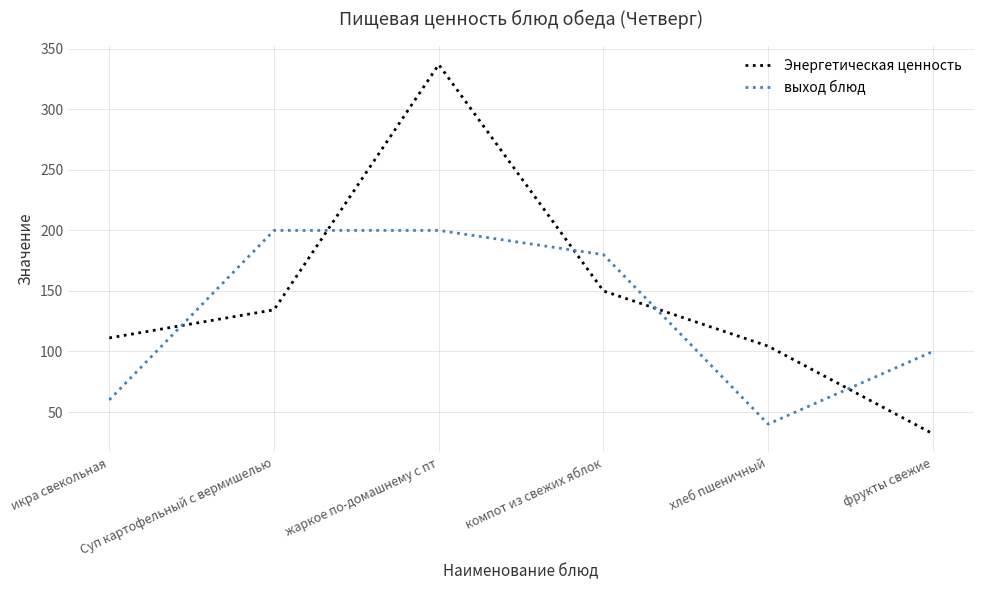

What is the smallest value displayed?

32.0